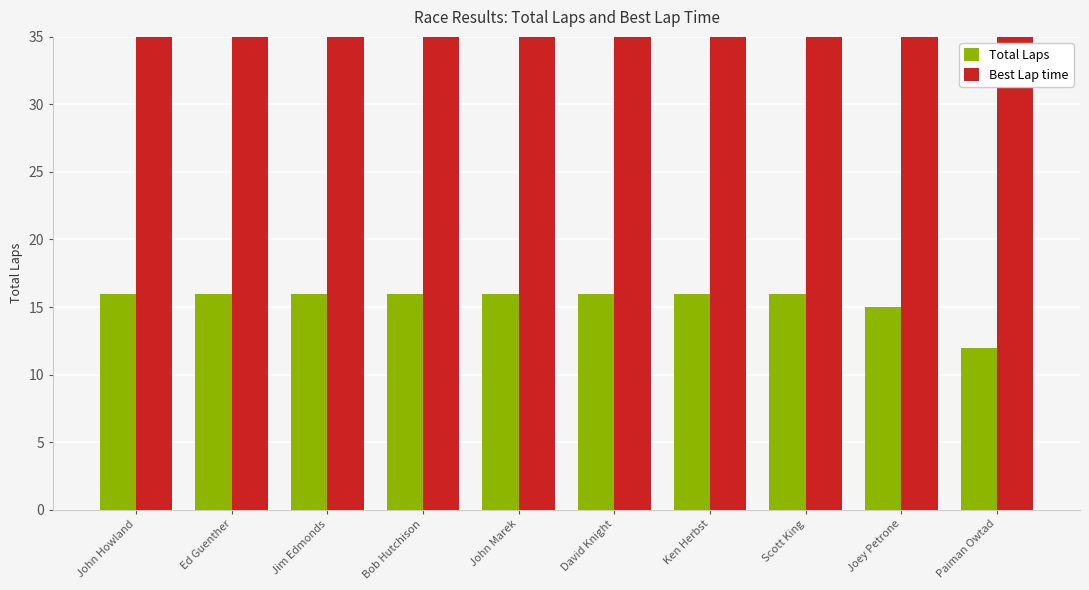

How many bars are there in total?

20